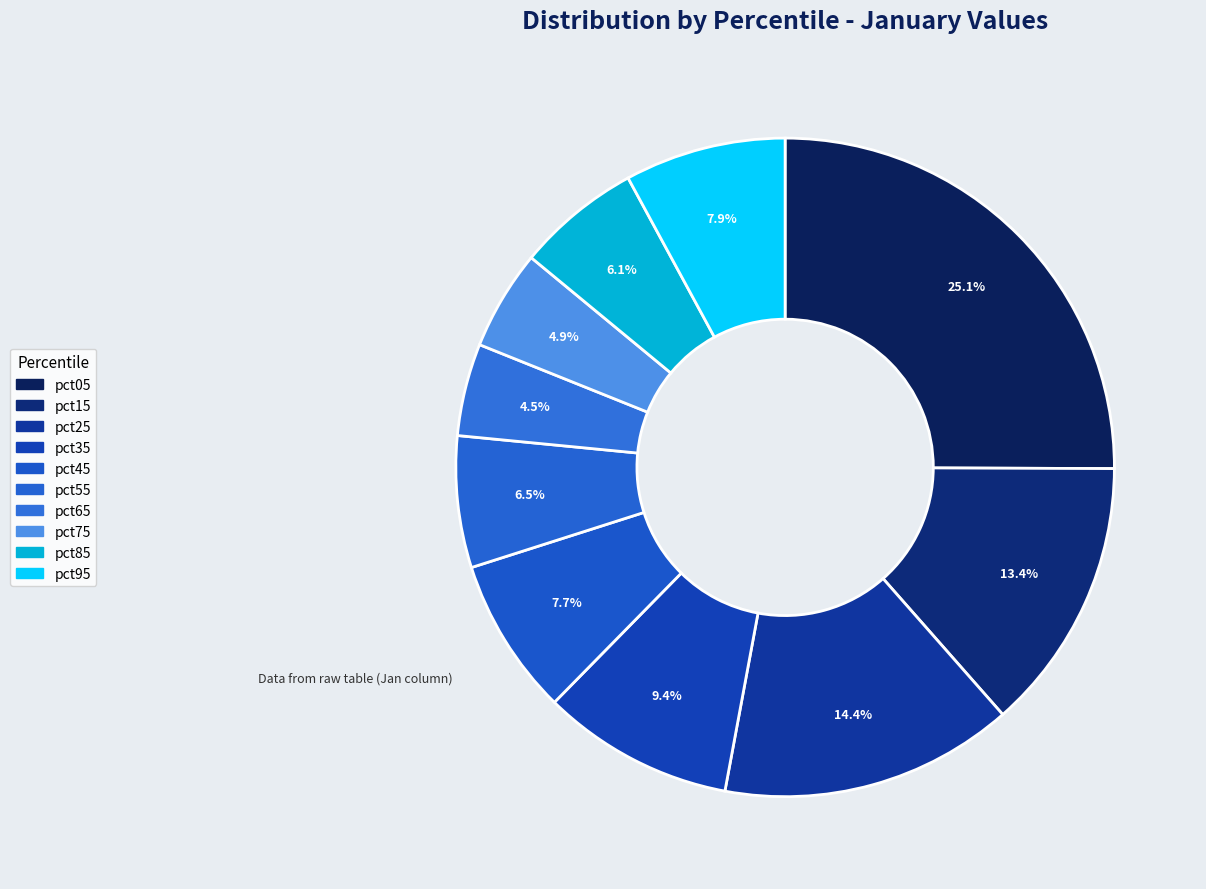

How many segments does this pie chart have?

10